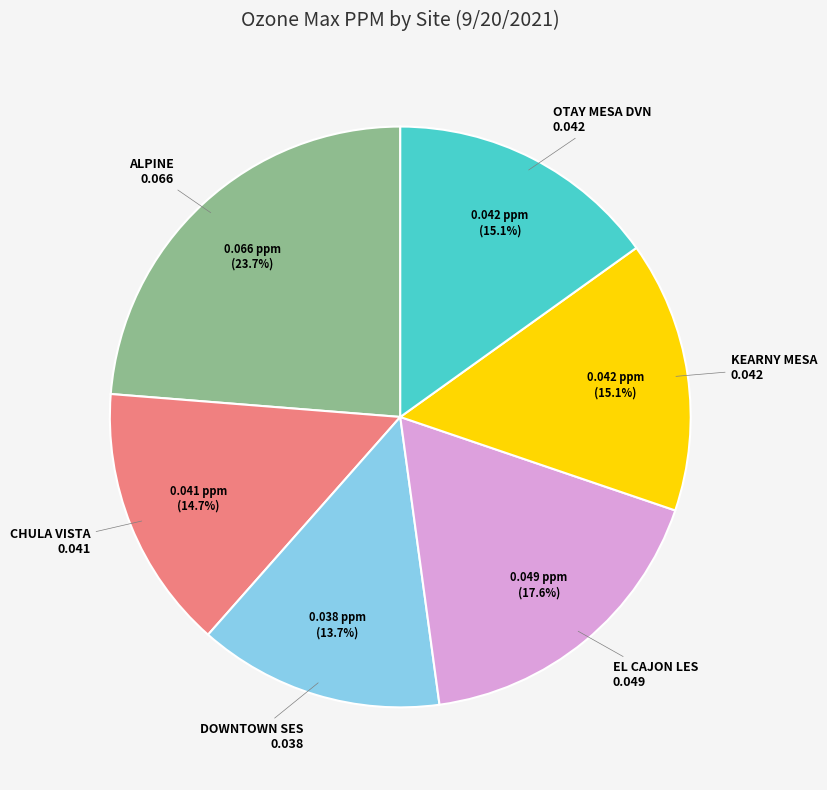

To the nearest percent, what is the difference between the CHULA VISTA and EL CAJON LES slice percentages?

3%